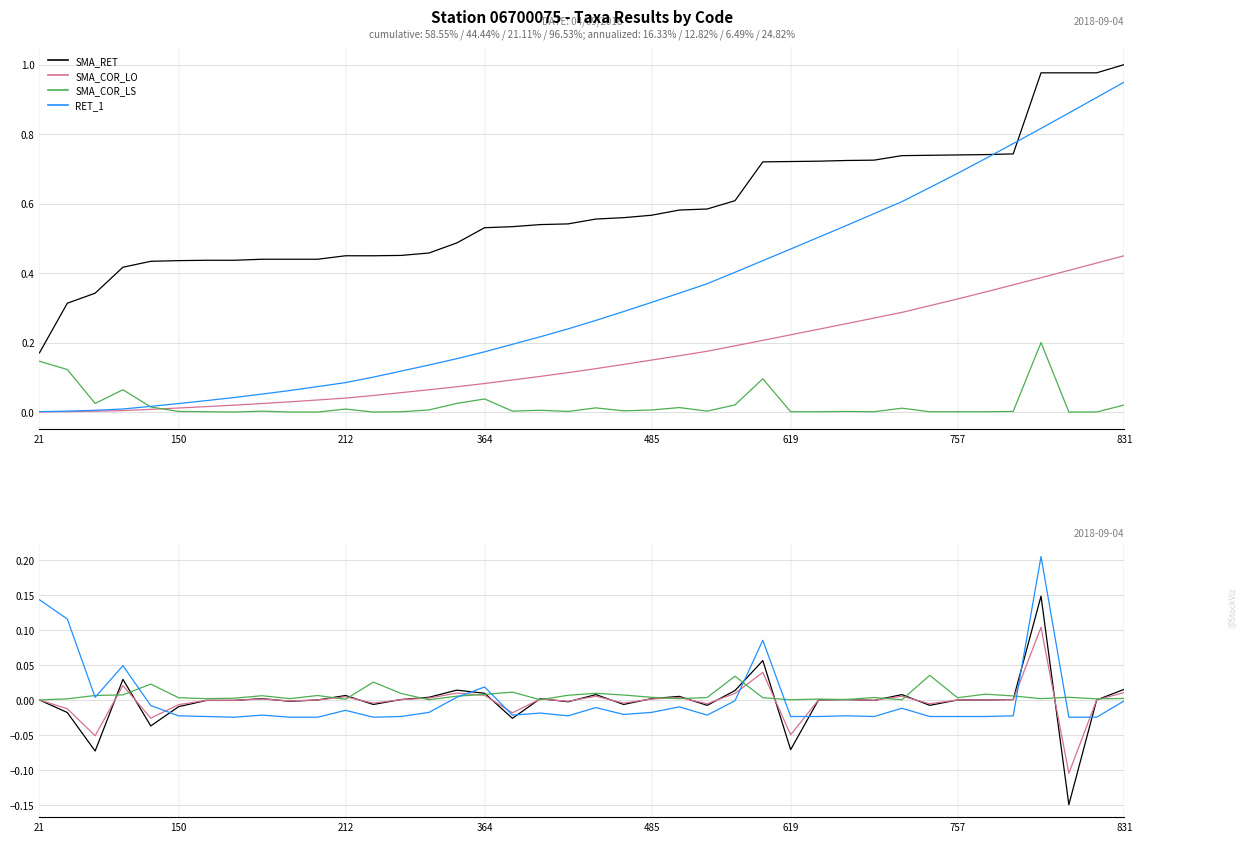

What is the label of the 23rd point from the left?

485